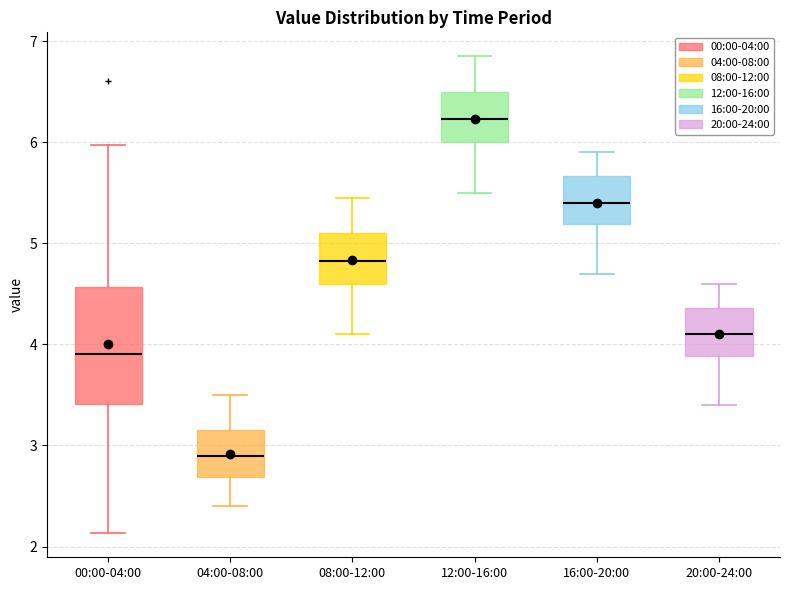

Where does the median line of the box for 20:00-24:00 sit on the y-axis? The values are not printed on the chart, so give them approximately, as read against the axis.

4.1